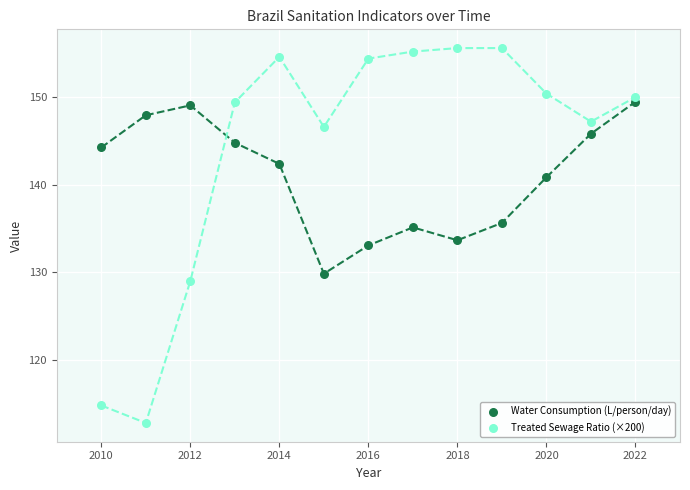

Across all data points, what is the range of X values (max minus min)?

12.0